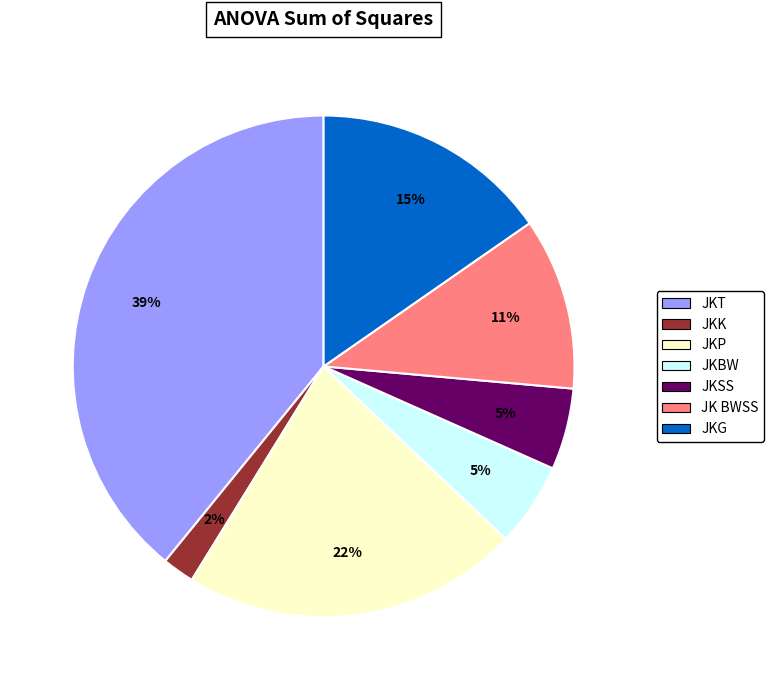

Between JKP and JKSS, which is larger?

JKP